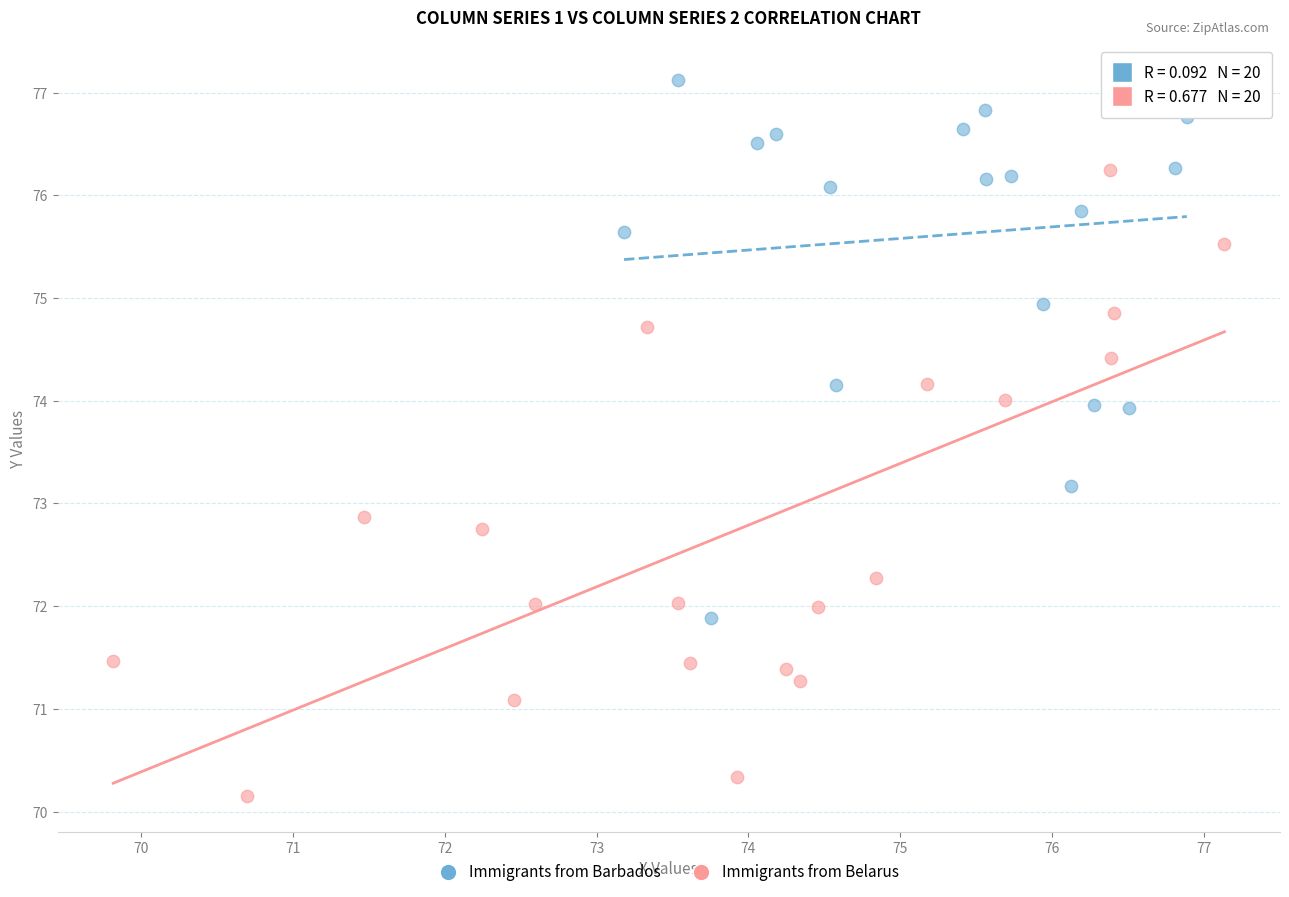

Which series has the widest spread of Y values?

Immigrants from Belarus